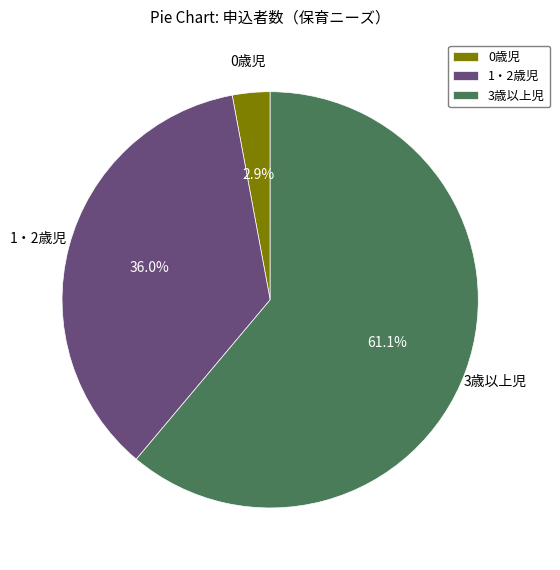

Is there any slice that represents more than half of the pie?

Yes